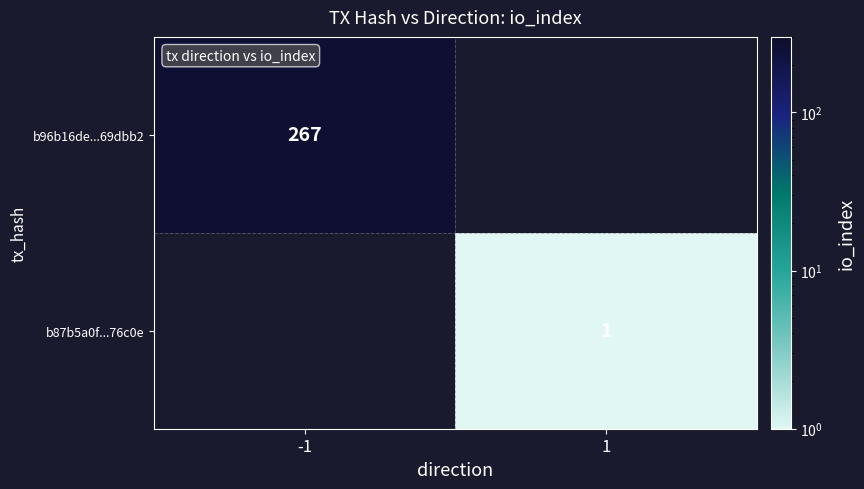

Is it true that b87b5a0f...76c0e equals 1 at 1?

True